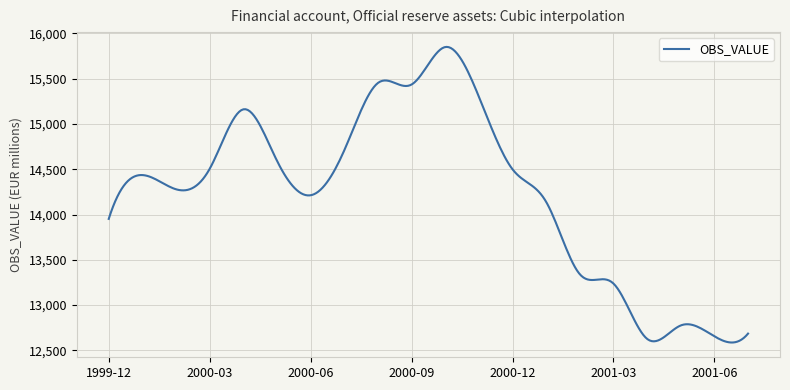

What is the difference between the maximum and minimum values?

3264.8